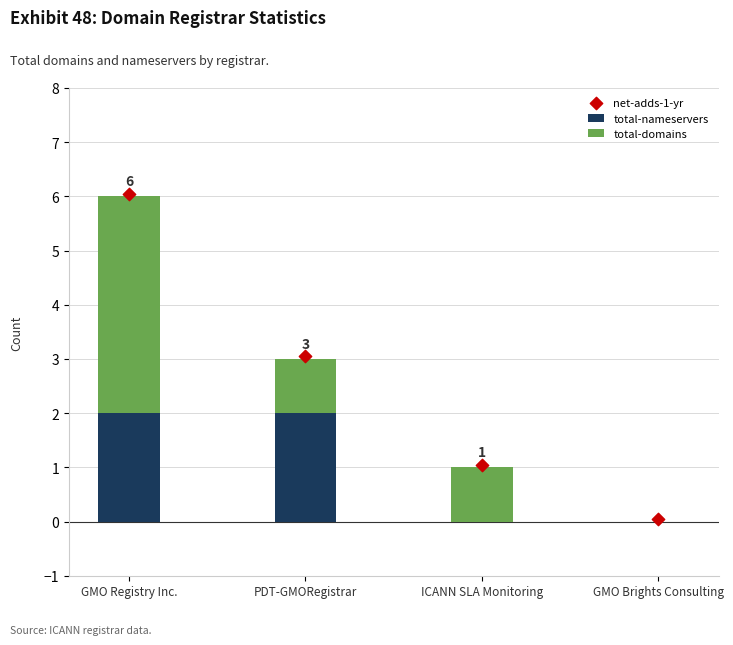

At which category is the sum across all series the highest?

GMO Registry Inc.